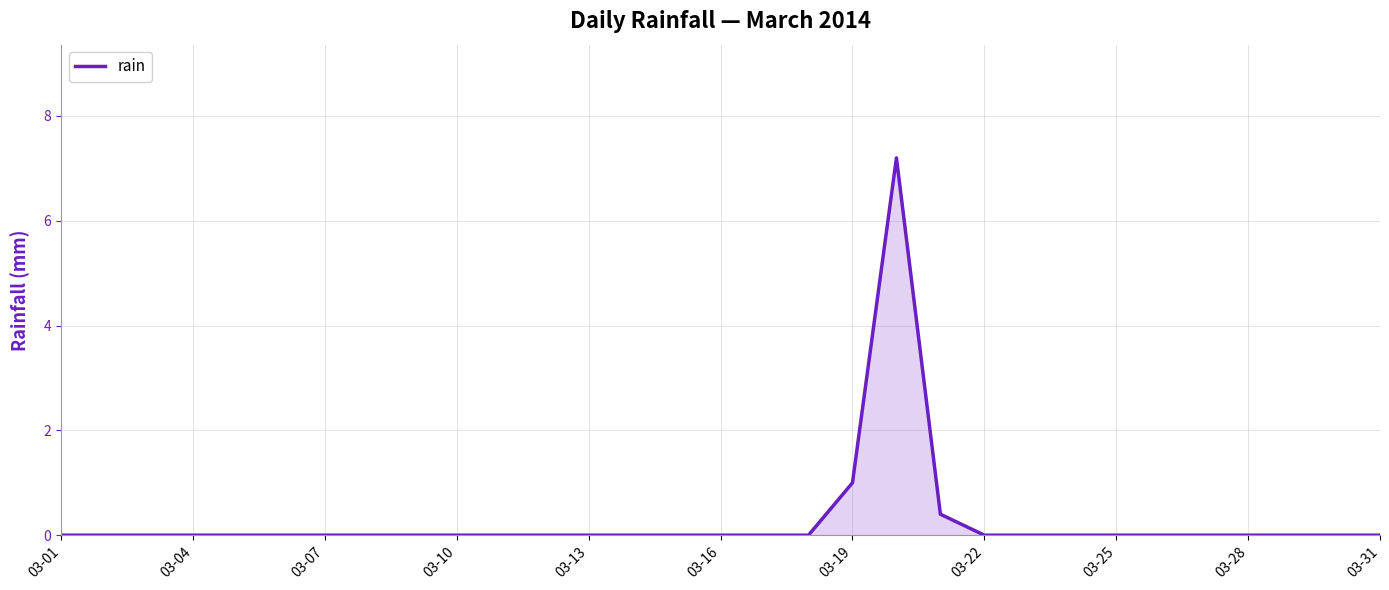

What is the difference between the maximum and minimum values?

7.2